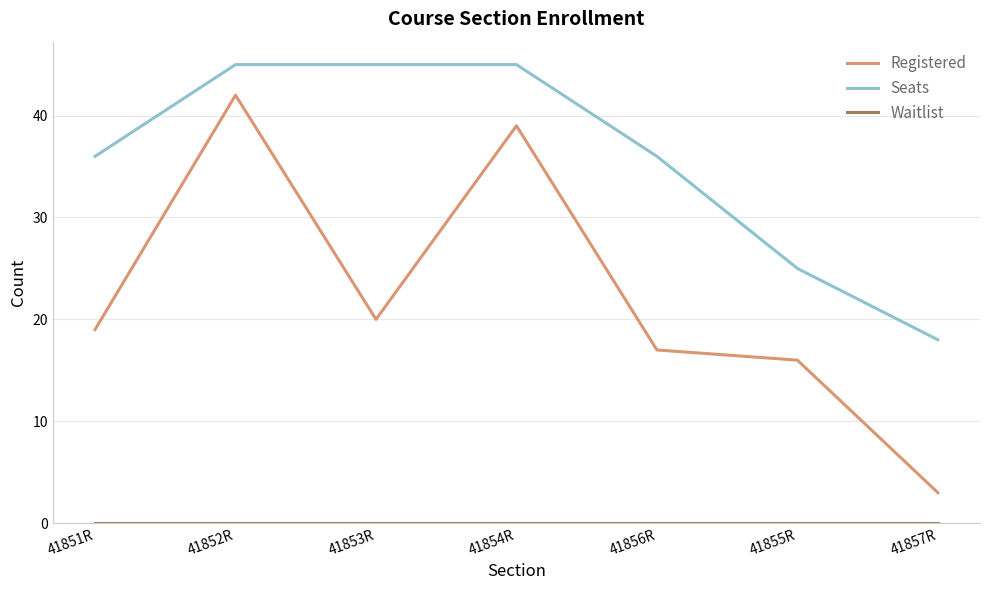

How many categories are shown in the chart?

7